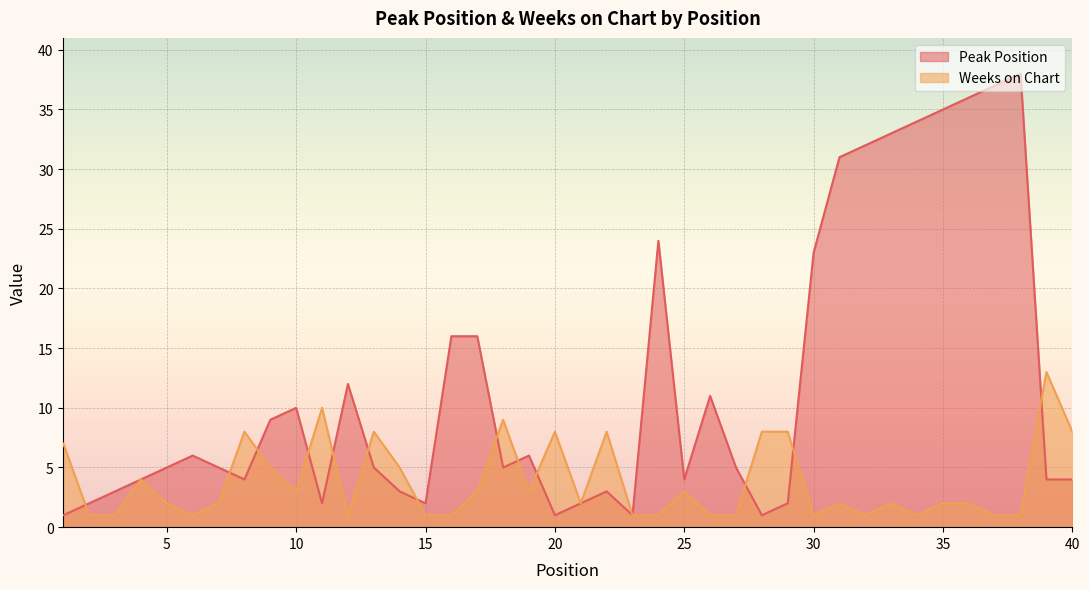

Reading left to right, what are all the values shown in this chart?

Peak Position: 1=1	2=2	3=3	4=4	5=5	6=6	7=5	8=4	9=9	10=10	11=2	12=12	13=5	14=3	15=2	16=16	17=16	18=5	19=6	20=1	21=2	22=3	23=1	24=24	25=4	26=11	27=5	28=1	29=2	30=23	31=31	32=32	33=33	34=34	35=35	36=36	37=37	38=38	39=4	40=4
Weeks on Chart: 1=7	2=1	3=1	4=4	5=2	6=1	7=2	8=8	9=5	10=3	11=10	12=1	13=8	14=5	15=1	16=1	17=3	18=9	19=3	20=8	21=2	22=8	23=1	24=1	25=3	26=1	27=1	28=8	29=8	30=1	31=2	32=1	33=2	34=1	35=2	36=2	37=1	38=1	39=13	40=8